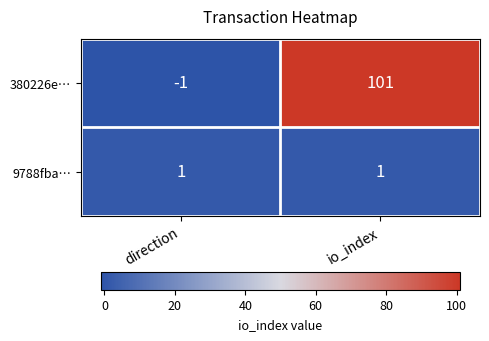

How many categories are shown in the chart?

2